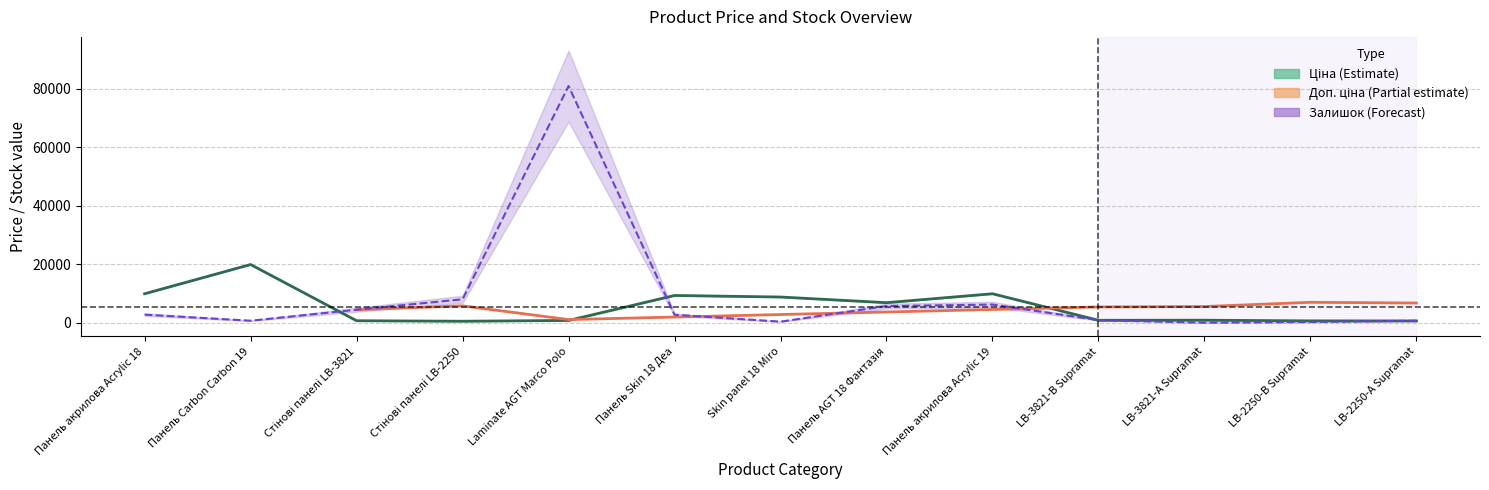

What is the sum of all Ціна values?

70496.5